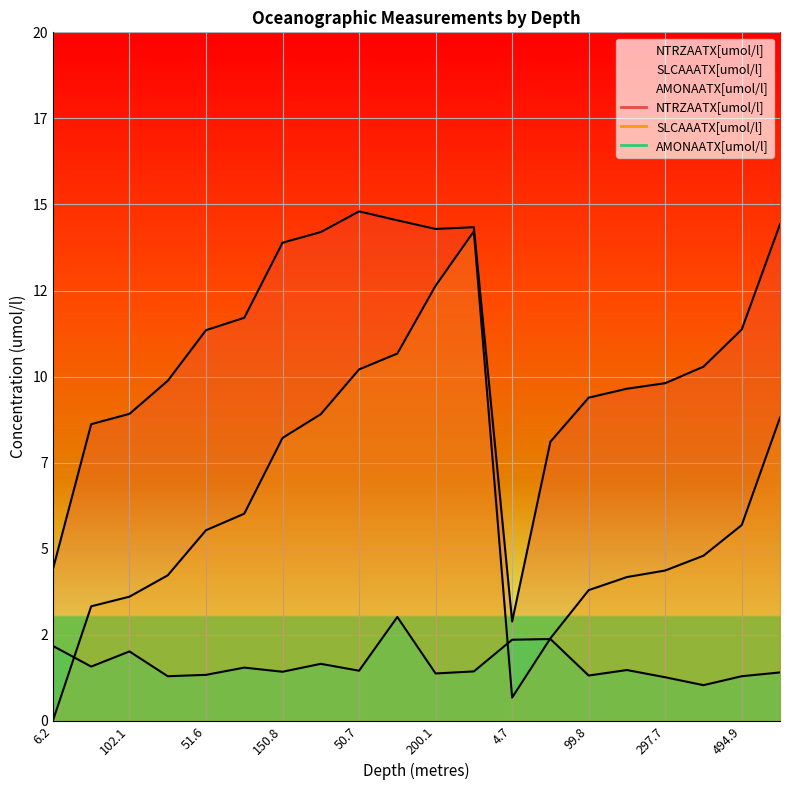

True or false: NTRZAATX[umol/l] has a value of 3.2 at 595.1.

False